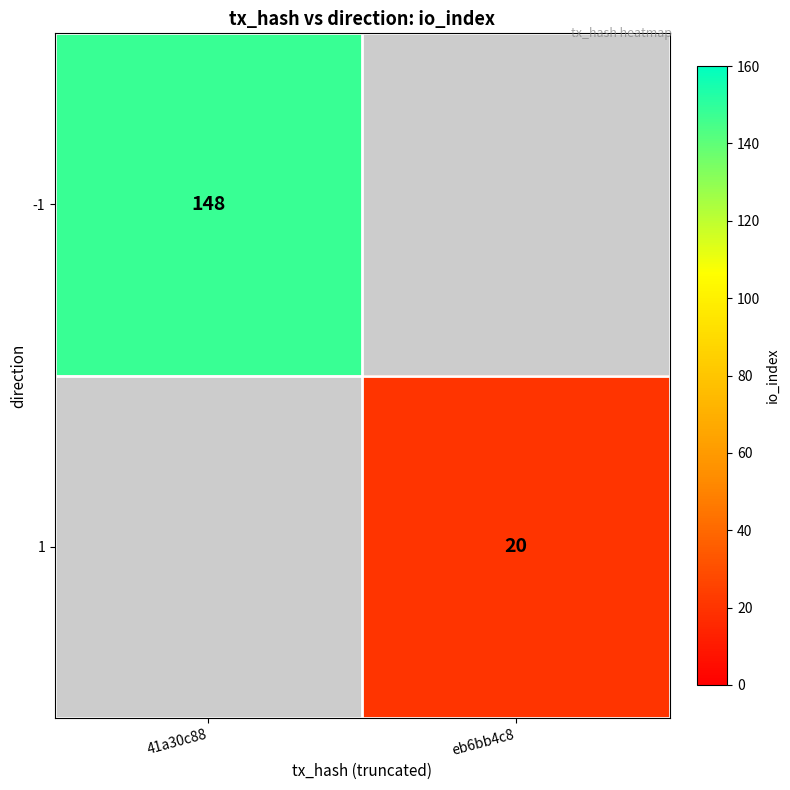

True or false: 1 has a value of 27 at eb6bb4c8.

False